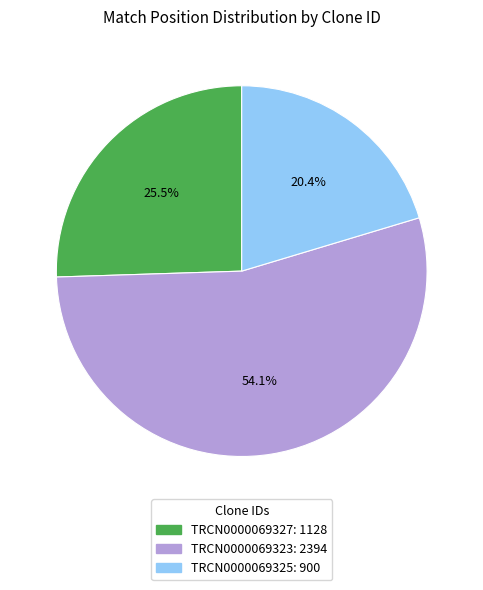

How many segments does this pie chart have?

3